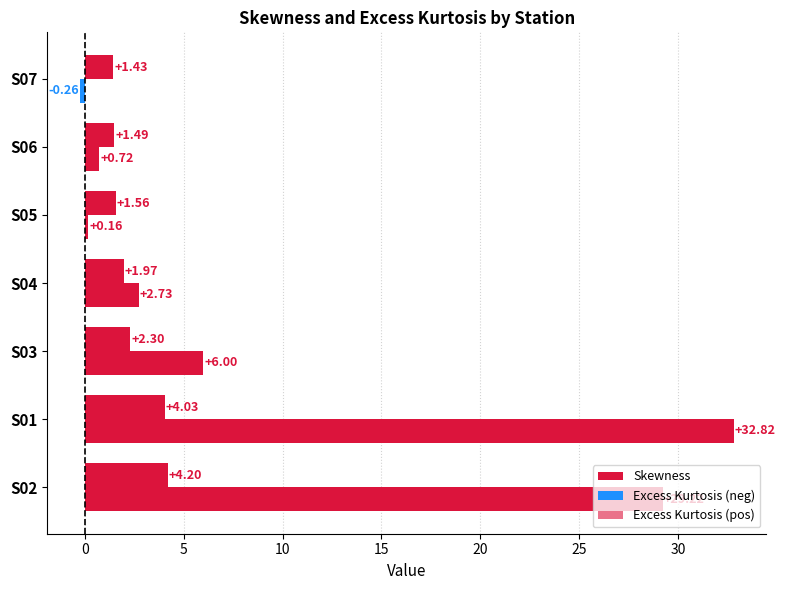

What position from the left is S04?

4